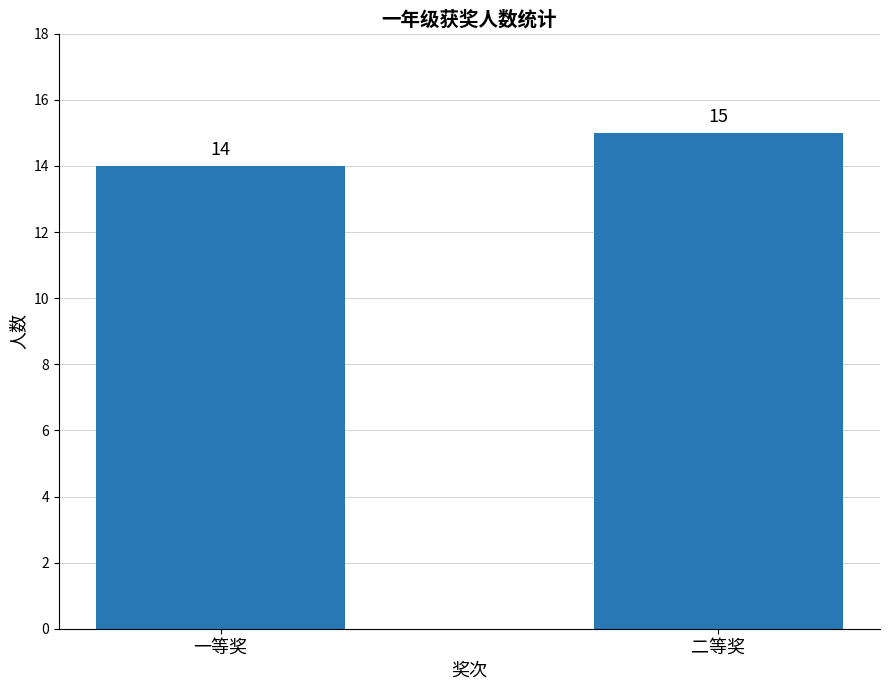

Reading left to right, transcribe all the data shown in this chart.

14	15